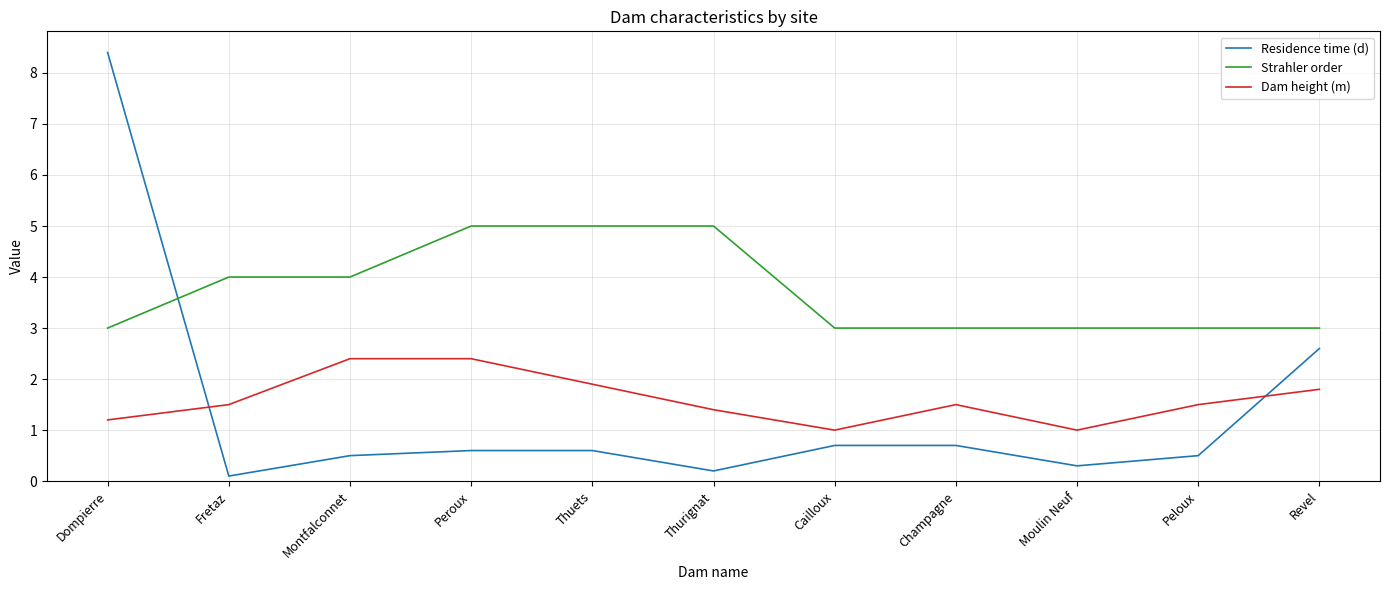

Is it true that Residence time (d) equals 0.3 at Moulin Neuf?

True